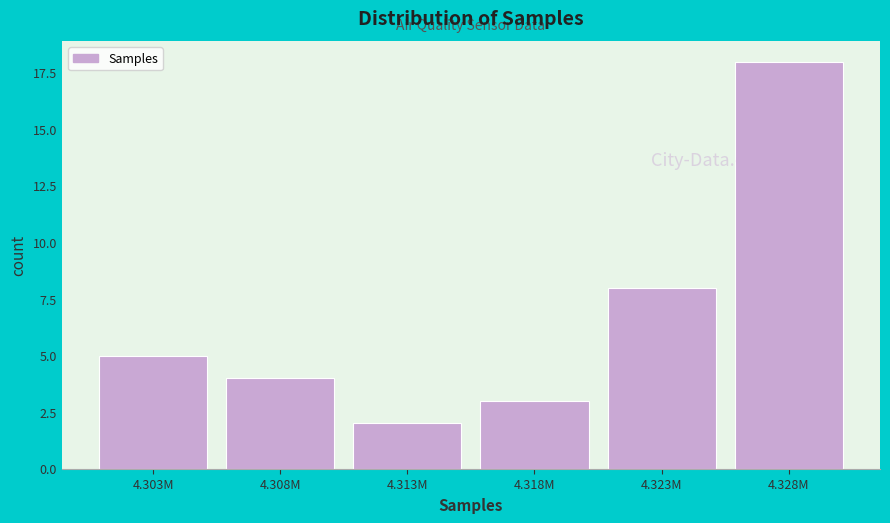

Reading left to right, extract all data points from this chart.

5	4	2	3	8	18